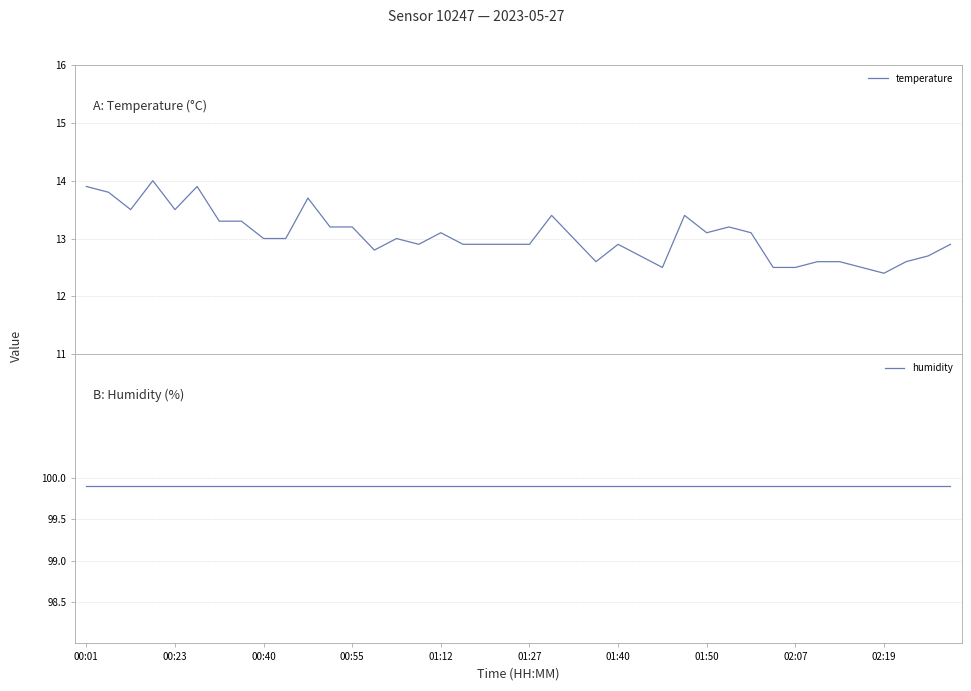

True or false: temperature and humidity cross at least once.

False